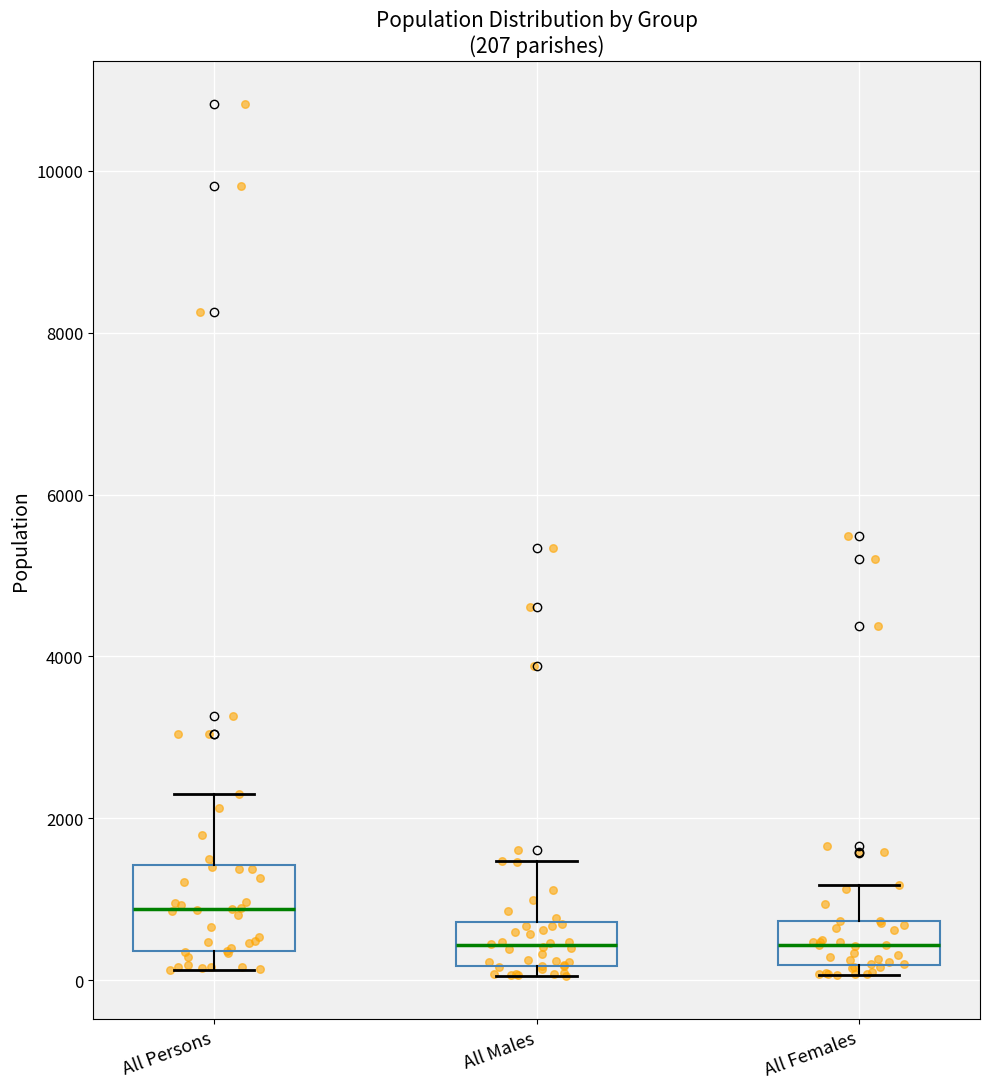

Which box is the tallest, from its lower edge to its upper edge?

All Persons